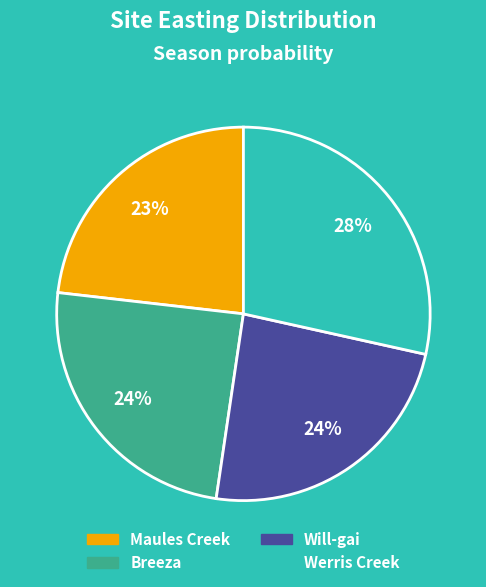

How many segments does this pie chart have?

4